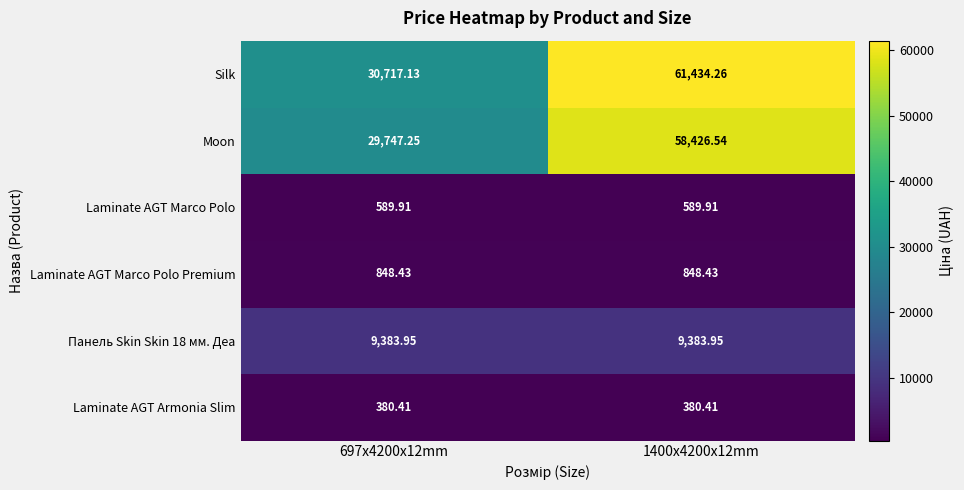

What is the smallest value displayed?

380.4